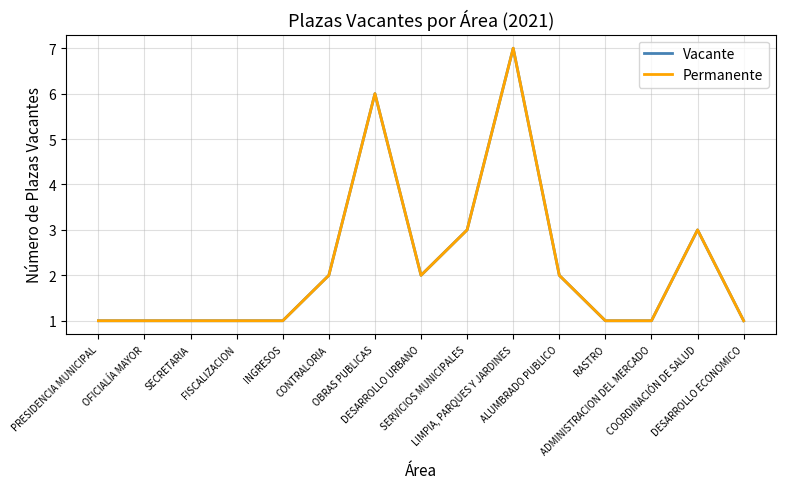

What is the value of the Permanente point at the 13th from the left?

1